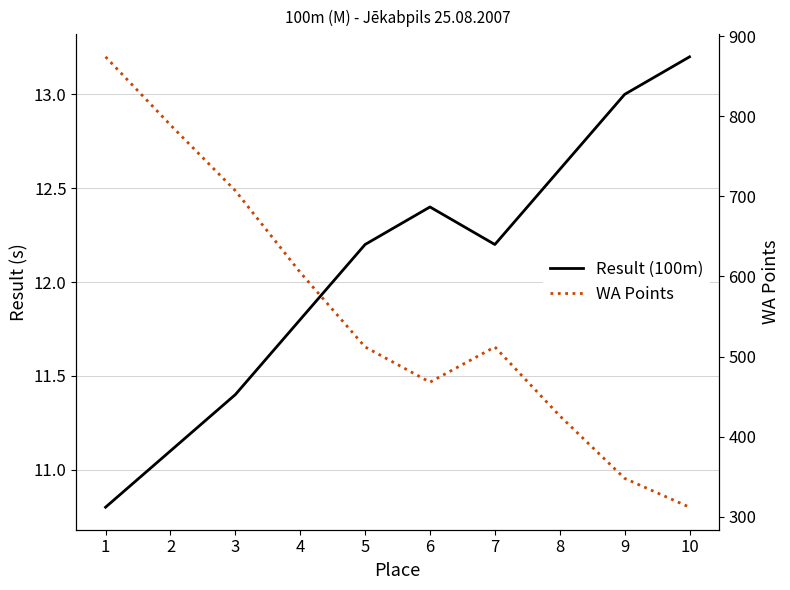

Reading left to right, extract all data points from this chart.

Result (100m): 1=10.8	2=11.1	3=11.4	4=11.8	5=12.2	6=12.4	7=12.2	8=12.6	9=13.0	10=13.2
WA Points: 1=874.0	2=789.0	3=707.0	4=605.0	5=512.0	6=468.0	7=512.0	8=426.0	9=348.0	10=312.0